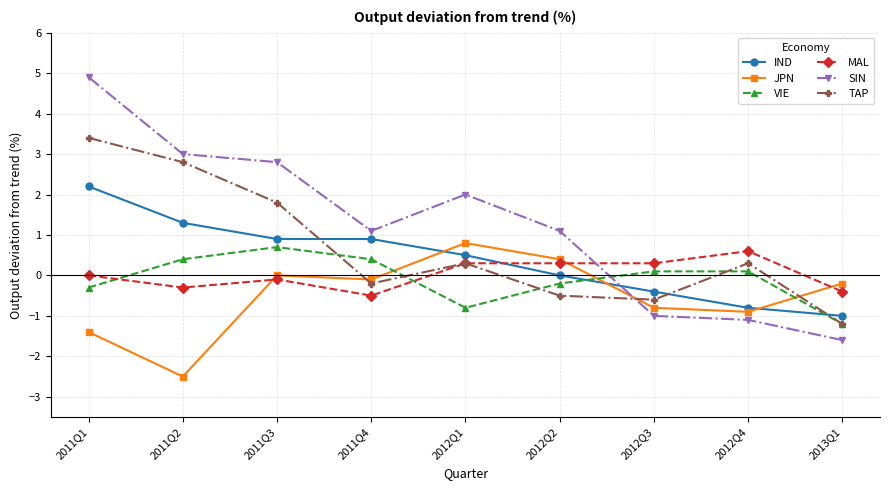

At how many categories does at least one series exceed -1?

9